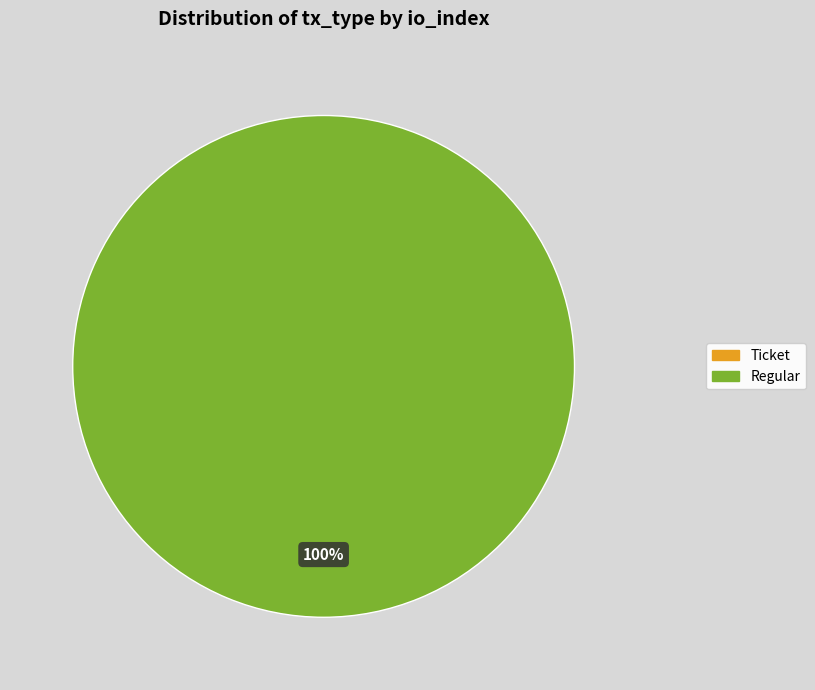

To the nearest percent, what is the difference between the largest and smallest slice percentages?

100%